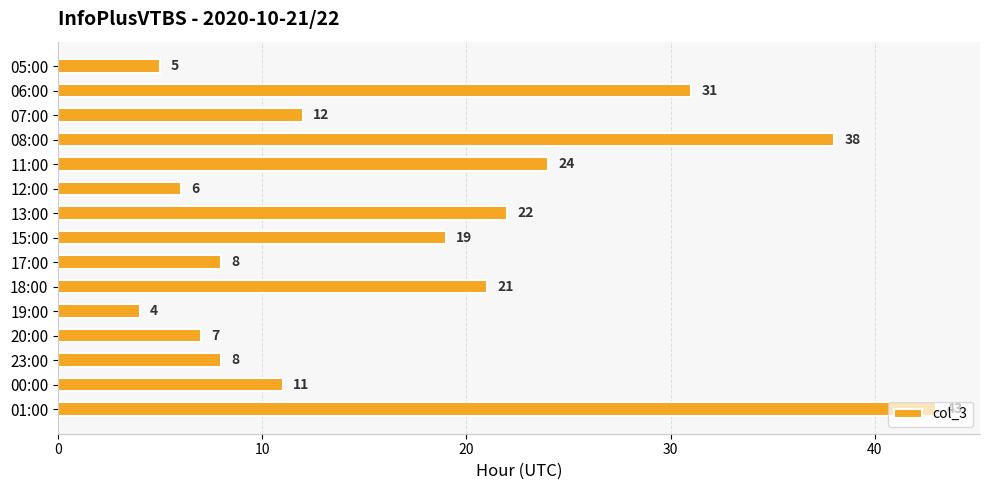

Count the number of categories in the chart.

15